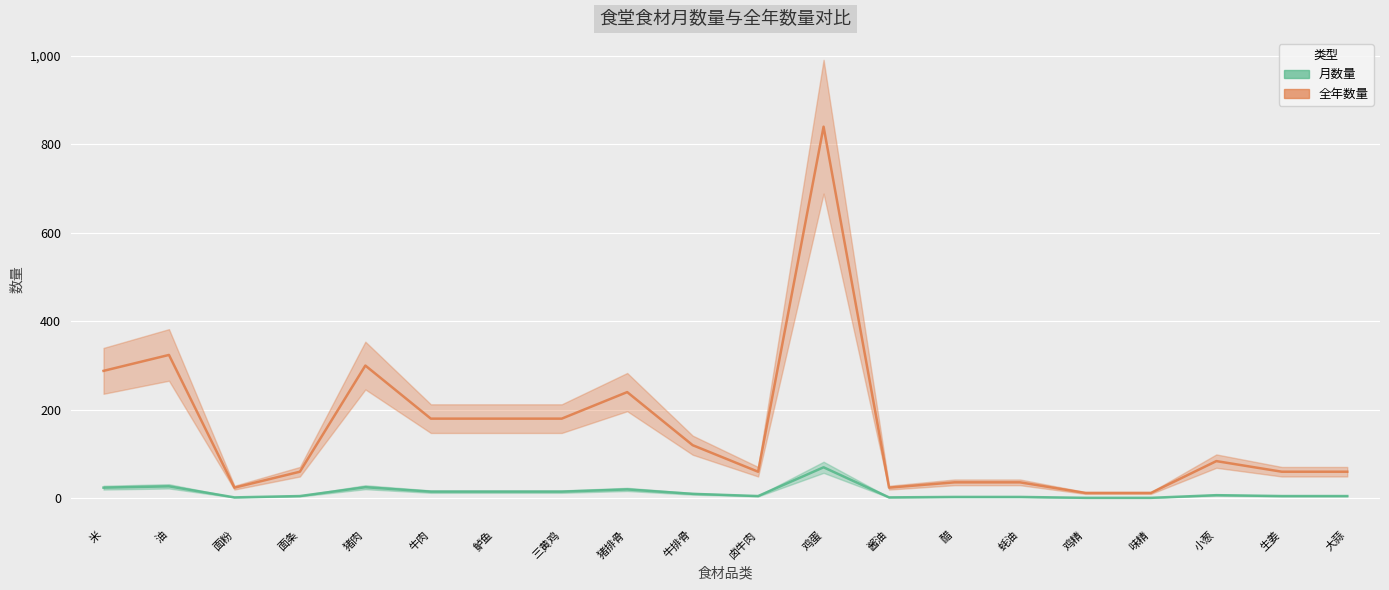

True or false: 全年数量 has more than 1 points higher than both neighbors.

True